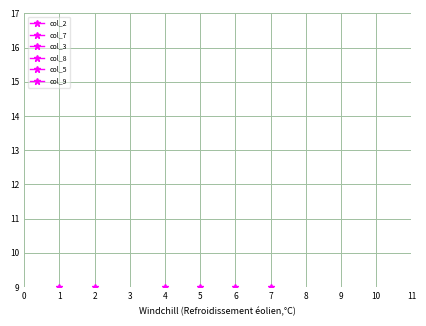

Which series has the largest total across all categories?

col_2